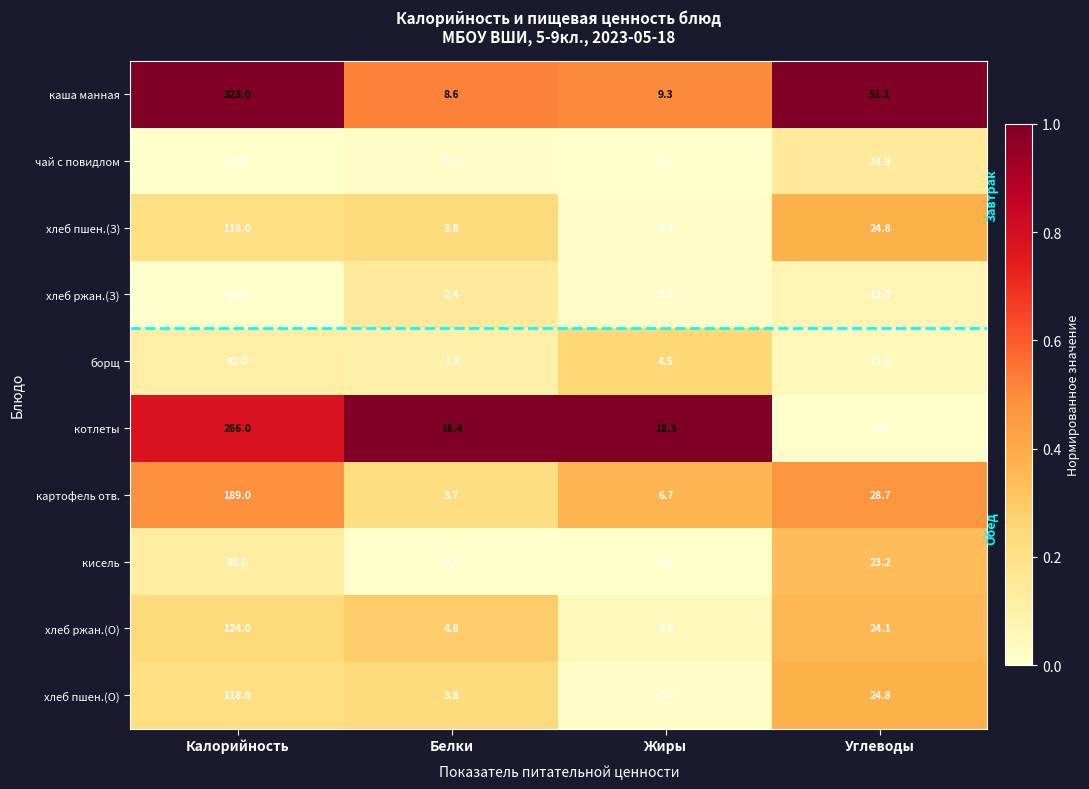

Which series has the widest spread of values?

каша манная